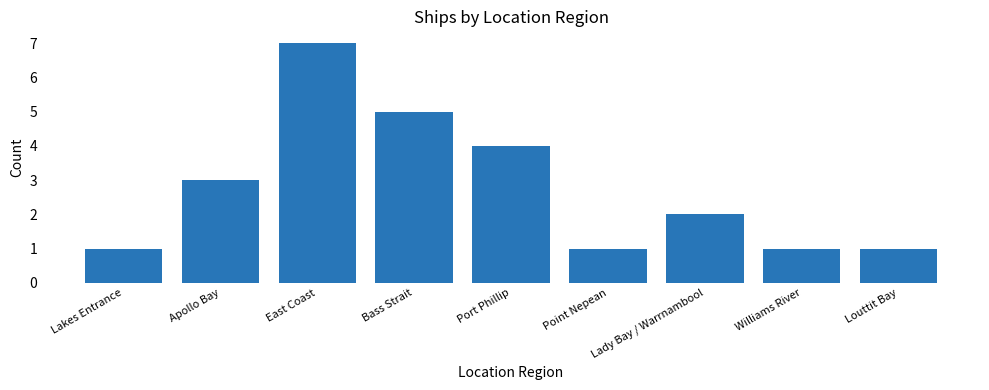

At which label does the data first exceed 2?

Apollo Bay